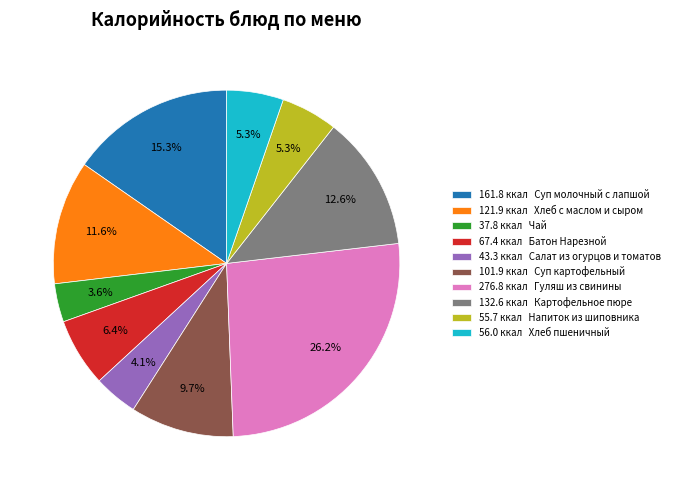

What is the ratio of the value at 55.7 ккал Напиток из шиповника to the value at 56.0 ккал Хлеб пшеничный?

1.0